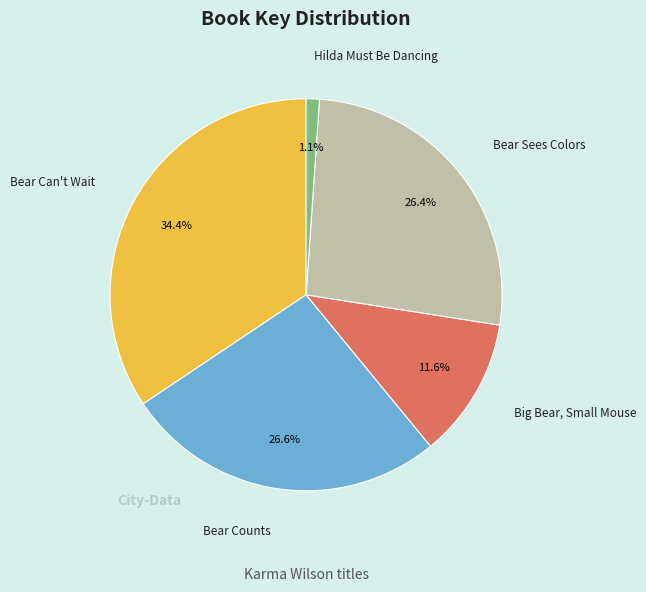

True or false: Big Bear, Small Mouse accounts for 12% of the total.

True